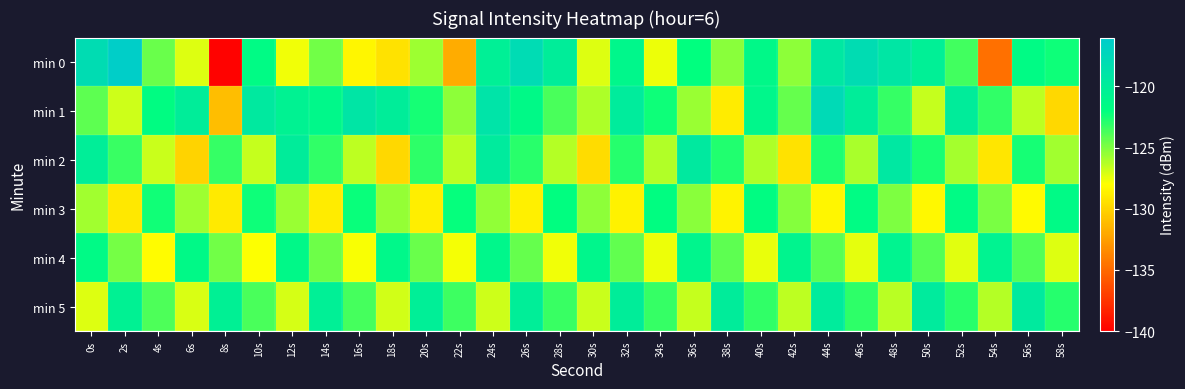

Reading left to right, transcribe all the data shown in this chart.

min 0: 0s=-118.1	2s=-116.3	4s=-124.5	6s=-127.2	8s=-139.9	10s=-121.6	12s=-127.6	14s=-124.7	16s=-128.4	18s=-129.3	20s=-125.7	22s=-131.9	24s=-120.3	26s=-117.9	28s=-120.0	30s=-127.2	32s=-121.1	34s=-127.5	36s=-122.0	38s=-125.2	40s=-121.3	42s=-125.3	44s=-119.4	46s=-118.0	48s=-119.1	50s=-120.2	52s=-123.5	54s=-134.7	56s=-121.6	58s=-122.3
min 1: 0s=-124.2	2s=-126.9	4s=-121.8	6s=-120.0	8s=-131.0	10s=-119.5	12s=-120.6	14s=-121.2	16s=-119.1	18s=-120.0	20s=-122.5	22s=-125.3	24s=-118.9	26s=-121.4	28s=-123.7	30s=-126.1	32s=-119.8	34s=-122.3	36s=-125.6	38s=-128.9	40s=-121.1	42s=-124.4	44s=-117.7	46s=-120.0	48s=-123.3	50s=-126.6	52s=-119.9	54s=-123.2	56s=-126.5	58s=-129.8
min 2: 0s=-120.1	2s=-123.4	4s=-126.7	6s=-130.0	8s=-123.3	10s=-126.6	12s=-119.9	14s=-123.2	16s=-126.5	18s=-129.8	20s=-123.1	22s=-126.4	24s=-119.7	26s=-123.0	28s=-126.3	30s=-129.6	32s=-122.9	34s=-126.2	36s=-119.5	38s=-122.8	40s=-126.1	42s=-129.4	44s=-122.7	46s=-126.0	48s=-119.3	50s=-122.6	52s=-125.9	54s=-129.2	56s=-122.5	58s=-125.8
min 3: 0s=-125.8	2s=-129.1	4s=-122.4	6s=-125.7	8s=-129.0	10s=-122.3	12s=-125.6	14s=-128.9	16s=-122.2	18s=-125.5	20s=-128.8	22s=-122.1	24s=-125.4	26s=-128.7	28s=-122.0	30s=-125.3	32s=-128.6	34s=-121.9	36s=-125.2	38s=-128.5	40s=-121.8	42s=-125.1	44s=-128.4	46s=-121.7	48s=-125.0	50s=-128.3	52s=-121.6	54s=-124.9	56s=-128.2	58s=-121.5
min 4: 0s=-121.5	2s=-124.8	4s=-128.1	6s=-121.4	8s=-124.7	10s=-128.0	12s=-121.3	14s=-124.6	16s=-127.9	18s=-121.2	20s=-124.5	22s=-127.8	24s=-121.1	26s=-124.4	28s=-127.7	30s=-121.0	32s=-124.3	34s=-127.6	36s=-120.9	38s=-124.2	40s=-127.5	42s=-120.8	44s=-124.1	46s=-127.4	48s=-120.7	50s=-124.0	52s=-127.3	54s=-120.6	56s=-123.9	58s=-127.2
min 5: 0s=-127.2	2s=-120.5	4s=-123.8	6s=-127.1	8s=-120.4	10s=-123.7	12s=-127.0	14s=-120.3	16s=-123.6	18s=-126.9	20s=-120.2	22s=-123.5	24s=-126.8	26s=-120.1	28s=-123.4	30s=-126.7	32s=-120.0	34s=-123.3	36s=-126.6	38s=-119.9	40s=-123.2	42s=-126.5	44s=-119.8	46s=-123.1	48s=-126.4	50s=-119.7	52s=-123.0	54s=-126.3	56s=-119.6	58s=-122.9